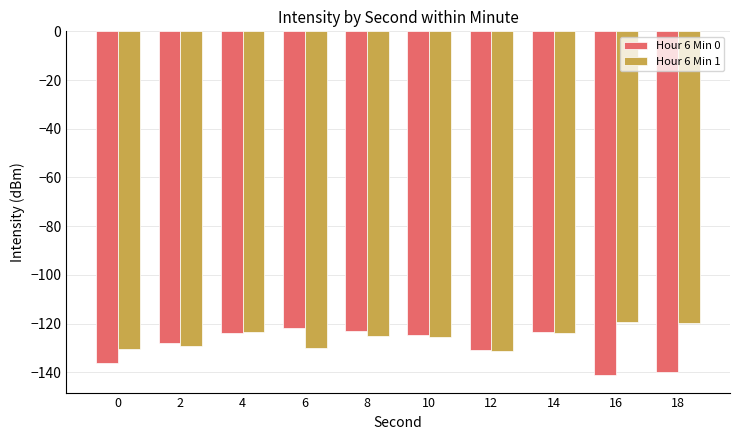

At which label does Hour 6 Min 0 reach its minimum?

16